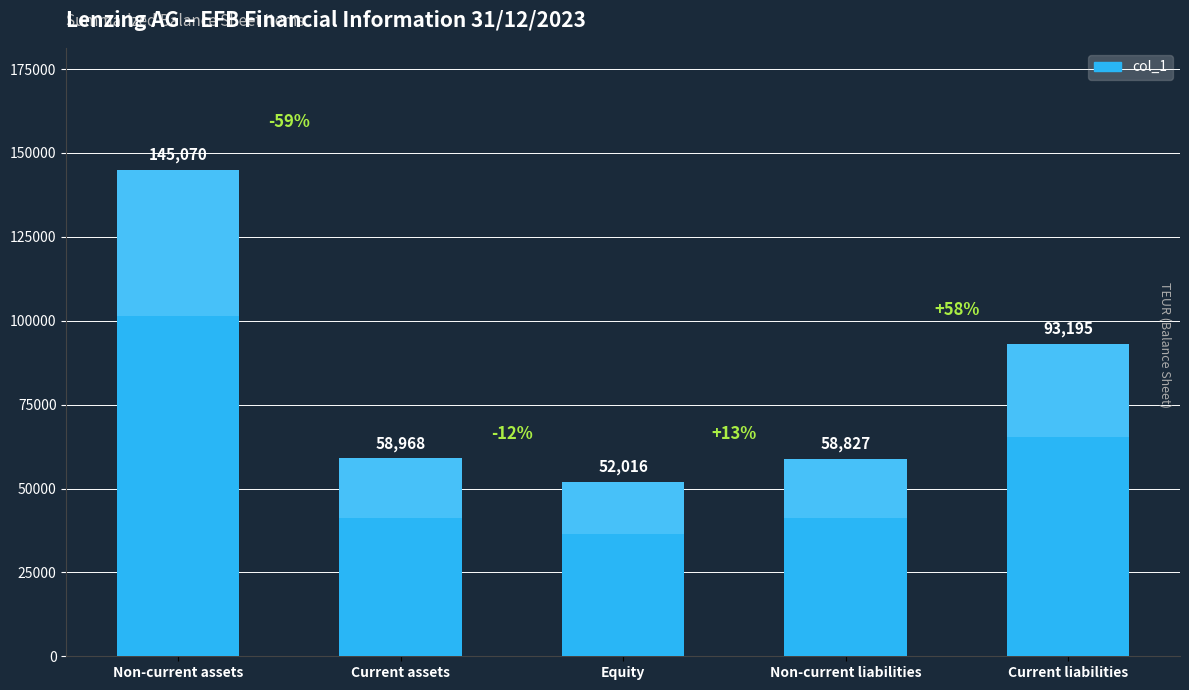

What is the sum of the values at Non-current assets and Current liabilities?

238265